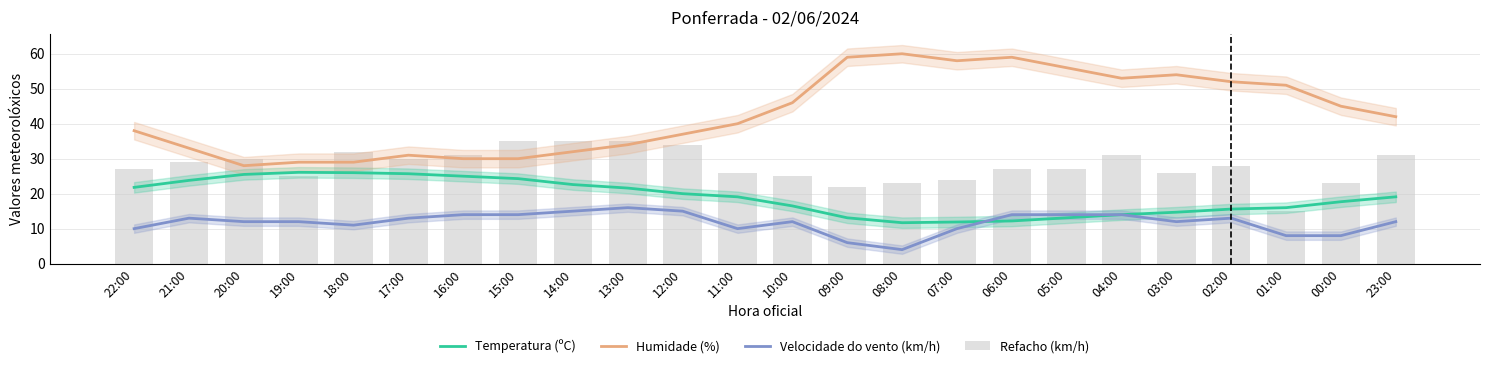

What are all the series names shown in the legend?

Temperatura (ºC), Humidade (%), Velocidade do vento (km/h), Refacho (km/h)